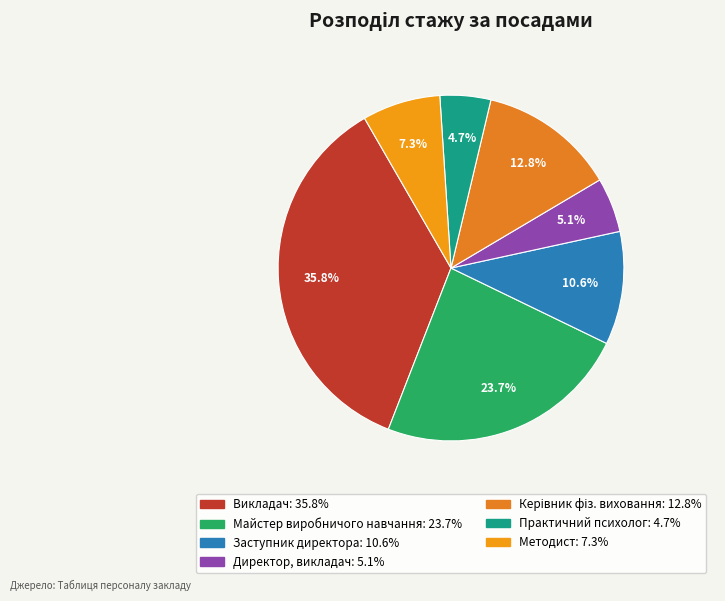

What is the smallest slice in the pie chart?

Практичний психолог